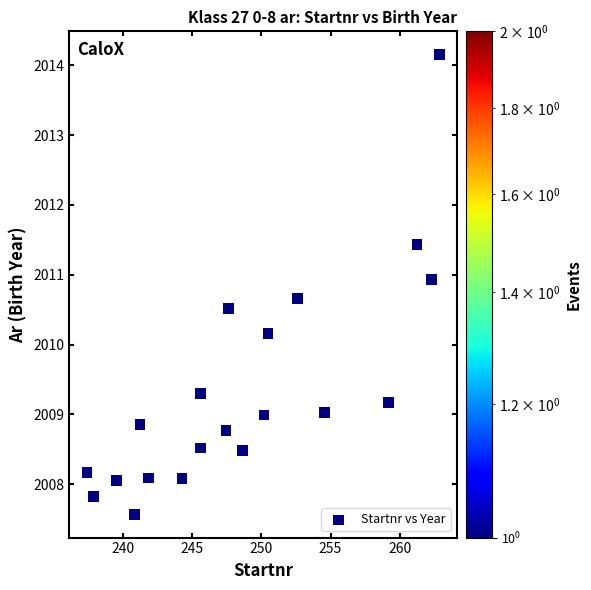

What Y value in the scatter plot is closest to 2010?

2010.2